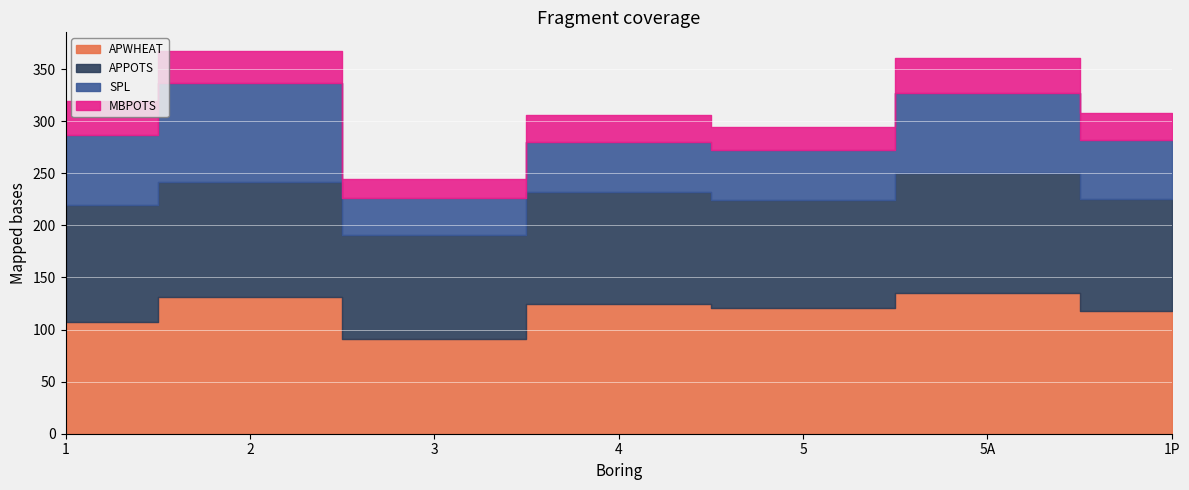

What is the average value of the APPOTS series?

108